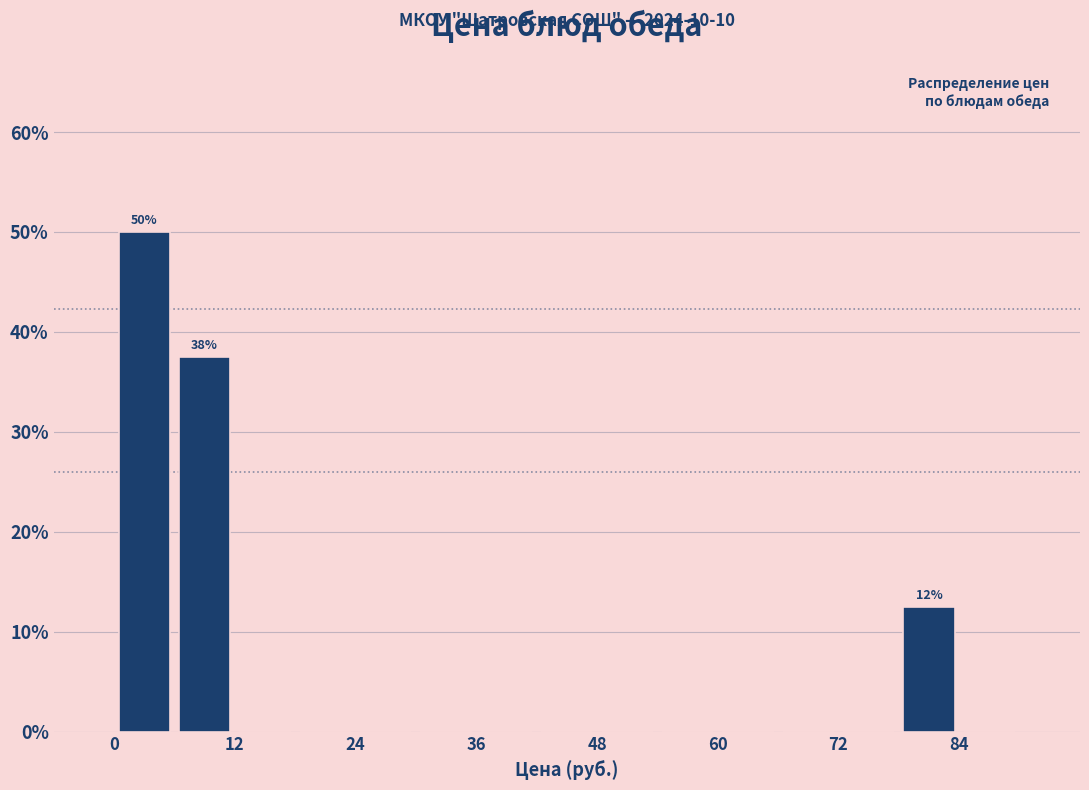

Around what value on the x-axis is the tallest bar? Give the approximate position of its centre, as read against the axis.

4